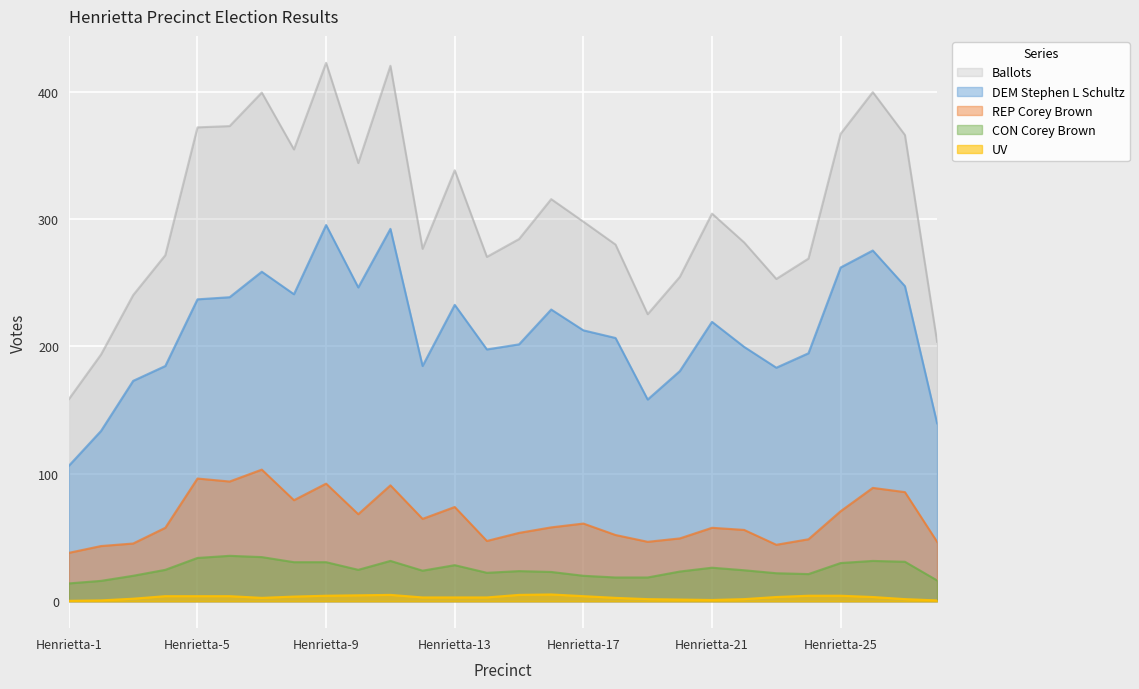

The UV series shows 4.3 at Henrietta-25. True or false?

True